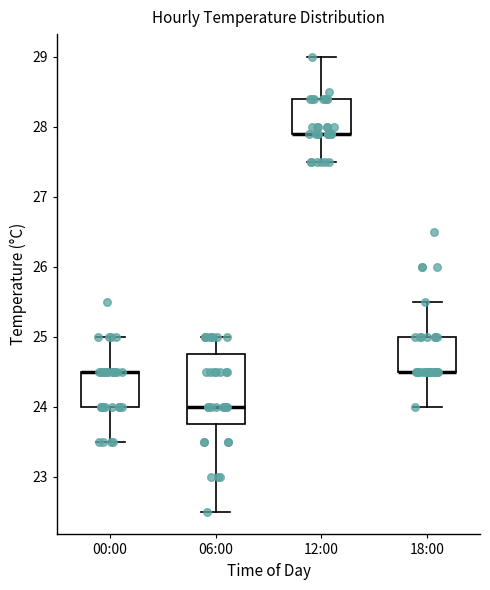

Where is the lower edge of the box for 00:00 on the y-axis? The values are not printed on the chart, so give them approximately, as read against the axis.

24.0